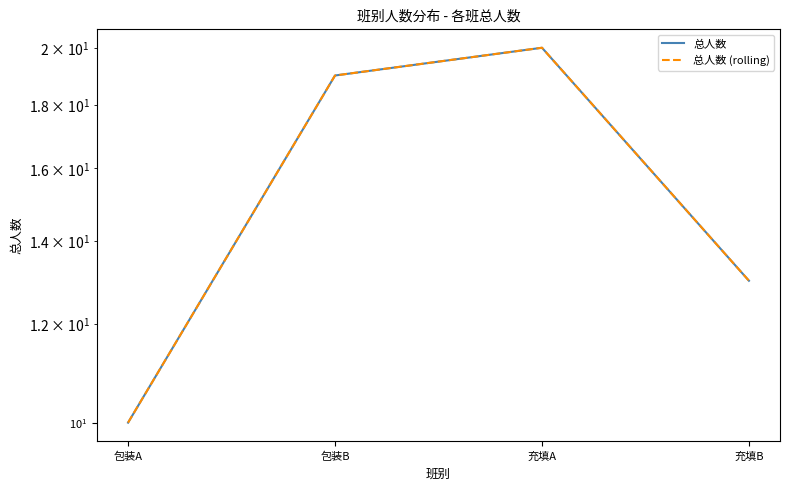

Rank the series at 包装A from highest to lowest value.

总人数, 总人数 (rolling)